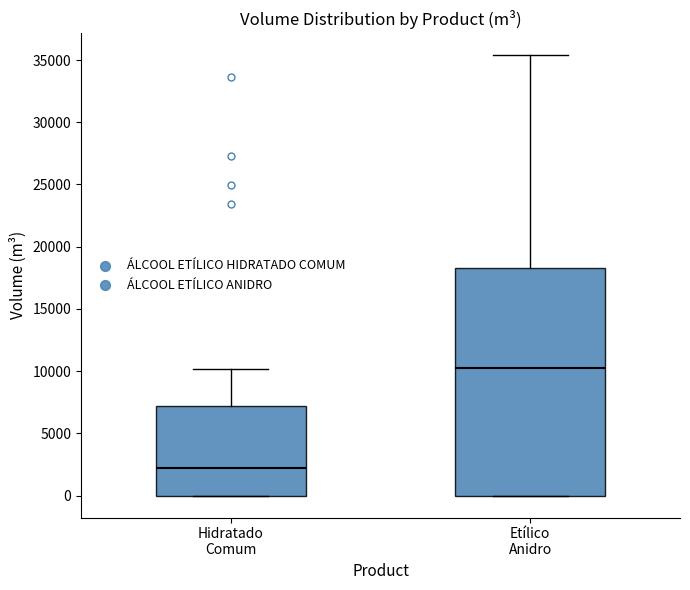

Where does the median line of the box for Etílico Anidro sit on the y-axis? The values are not printed on the chart, so give them approximately, as read against the axis.

10000